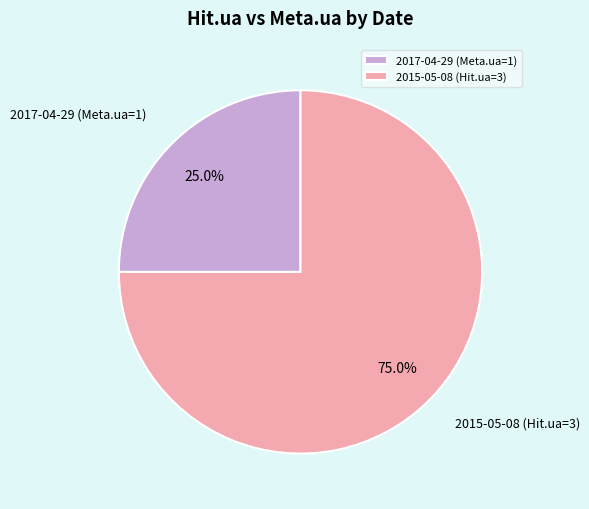

How many slices are in this pie chart?

2